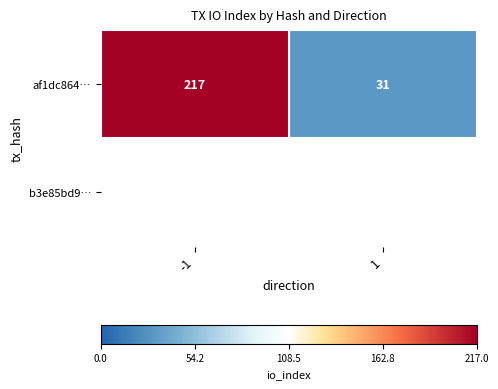

What is the sum of the values at -1 and 1?

248